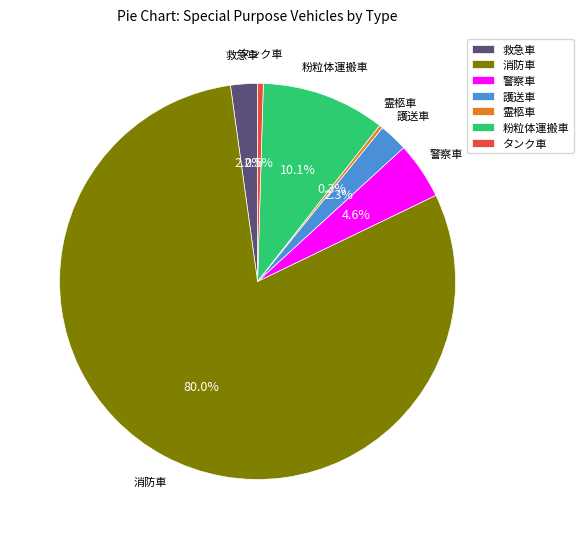

Which category has the biggest portion of the pie?

消防車